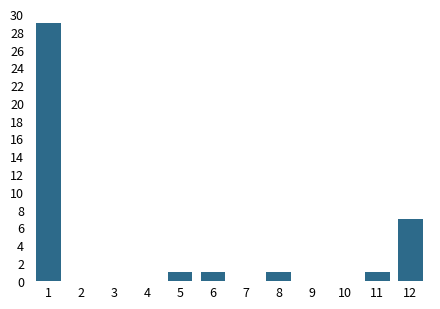

Reading right to left, transcribe all the data shown in this chart.

12=7	11=1	10=0	9=0	8=1	7=0	6=1	5=1	4=0	3=0	2=0	1=29